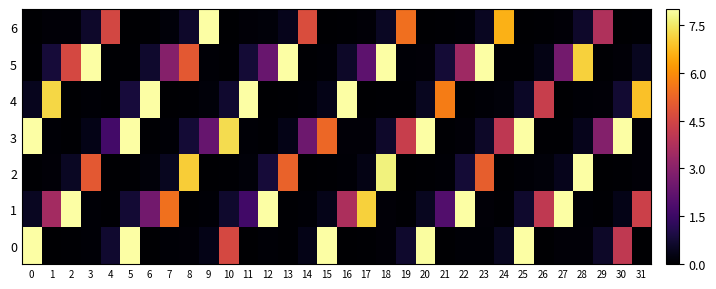

Reading right to left, transcribe all the data shown in this chart.

6: 31=0.0	30=0.0	29=3.8	28=0.6	27=0.1	26=0.0	25=0.0	24=6.6	23=0.5	22=0.1	21=0.0	20=0.0	19=5.5	18=0.5	17=0.1	16=0.1	15=0.0	14=4.7	13=0.4	12=0.1	11=0.1	10=0.0	9=8.0	8=0.6	7=0.1	6=0.0	5=0.0	4=4.5	3=0.6	2=0.1	1=0.1	0=0.0
5: 31=0.5	30=0.1	29=0.1	28=7.1	27=2.6	26=0.3	25=0.1	24=0.0	23=8.0	22=3.4	21=0.8	20=0.1	19=0.1	18=8.0	17=2.1	16=0.6	15=0.1	14=0.1	13=8.0	12=2.4	11=0.8	10=0.0	9=0.1	8=5.0	7=2.9	6=0.6	5=0.0	4=0.1	3=8.0	2=4.6	1=0.8	0=0.0
4: 31=6.9	30=0.7	29=0.1	28=0.1	27=0.0	26=4.3	25=0.5	24=0.1	23=0.1	22=0.0	21=5.7	20=0.4	19=0.1	18=0.1	17=0.0	16=8.0	15=0.3	14=0.1	13=0.0	12=0.0	11=8.0	10=0.7	9=0.1	8=0.0	7=0.0	6=8.0	5=0.8	4=0.1	3=0.1	2=0.0	1=7.2	0=0.4
3: 31=0.1	30=8.0	29=2.9	28=0.4	27=0.0	26=0.1	25=8.0	24=4.1	23=0.6	22=0.1	21=0.0	20=8.0	19=4.3	18=0.6	17=0.1	16=0.1	15=5.3	14=2.5	13=0.3	12=0.1	11=0.1	10=7.3	9=2.3	8=0.8	7=0.1	6=0.1	5=8.0	4=1.7	3=0.3	2=0.0	1=0.1	0=8.0
2: 31=0.1	30=0.1	29=0.0	28=8.0	27=0.4	26=0.1	25=0.1	24=0.0	23=5.1	22=0.8	21=0.1	20=0.0	19=0.0	18=7.7	17=0.3	16=0.1	15=0.1	14=0.0	13=5.2	12=0.8	11=0.1	10=0.1	9=0.0	8=7.0	7=0.5	6=0.1	5=0.1	4=0.0	3=5.0	2=0.5	1=0.1	0=0.0
1: 31=4.4	30=0.3	29=0.1	28=0.1	27=8.0	26=4.1	25=0.6	24=0.1	23=0.1	22=8.0	21=1.9	20=0.5	19=0.0	18=0.1	17=7.1	16=3.7	15=0.4	14=0.1	13=0.1	12=8.0	11=1.6	10=0.6	9=0.1	8=0.0	7=5.5	6=2.6	5=0.7	4=0.0	3=0.1	2=8.0	1=3.5	0=0.5
0: 31=0.0	30=4.1	29=0.6	28=0.1	27=0.1	26=0.0	25=8.0	24=0.5	23=0.1	22=0.1	21=0.0	20=8.0	19=0.7	18=0.1	17=0.0	16=0.0	15=8.0	14=0.3	13=0.1	12=0.1	11=0.0	10=4.6	9=0.3	8=0.1	7=0.1	6=0.0	5=8.0	4=0.7	3=0.1	2=0.1	1=0.0	0=8.0